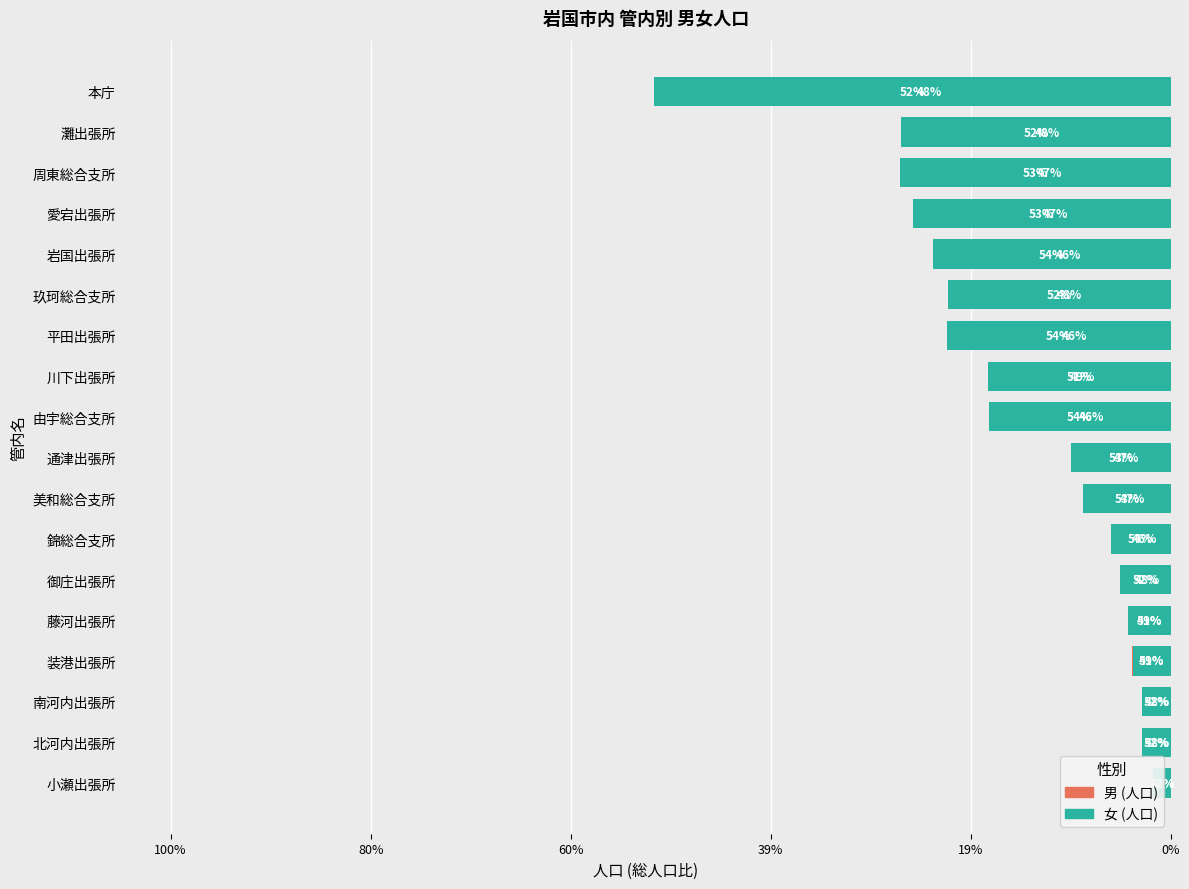

Is it true that 女 (人口) equals -0.0 at 小瀬出張所?

False